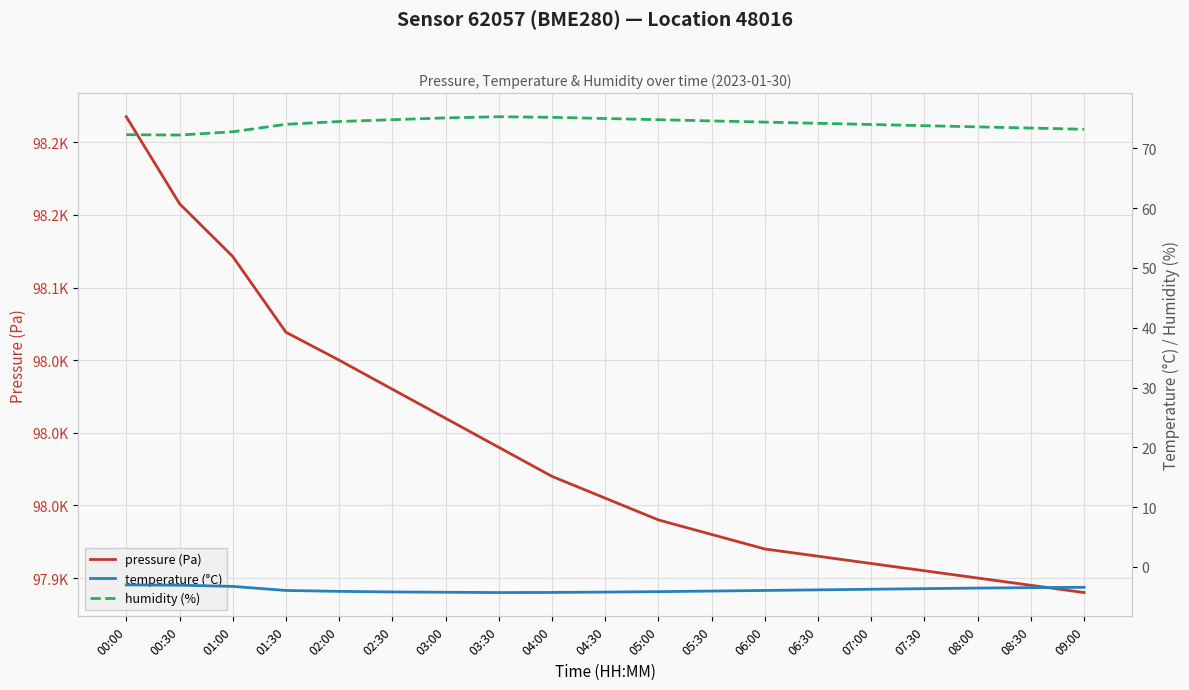

What is the total value across all series at 01:30?

98139.3